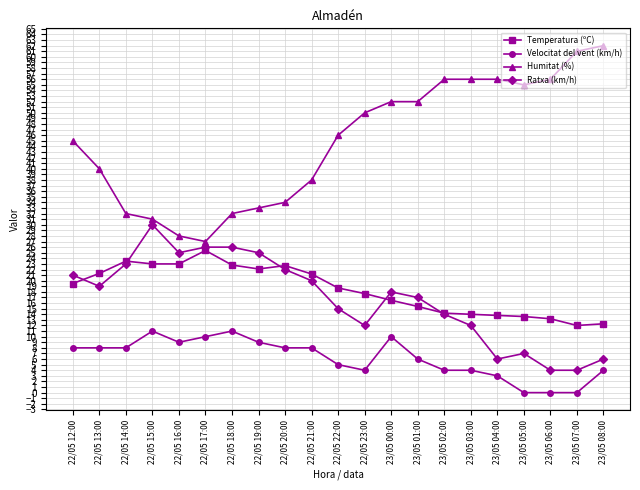

True or false: Velocitat del vent (km/h) has a value of -7.5 at 23/05 05:00.

False